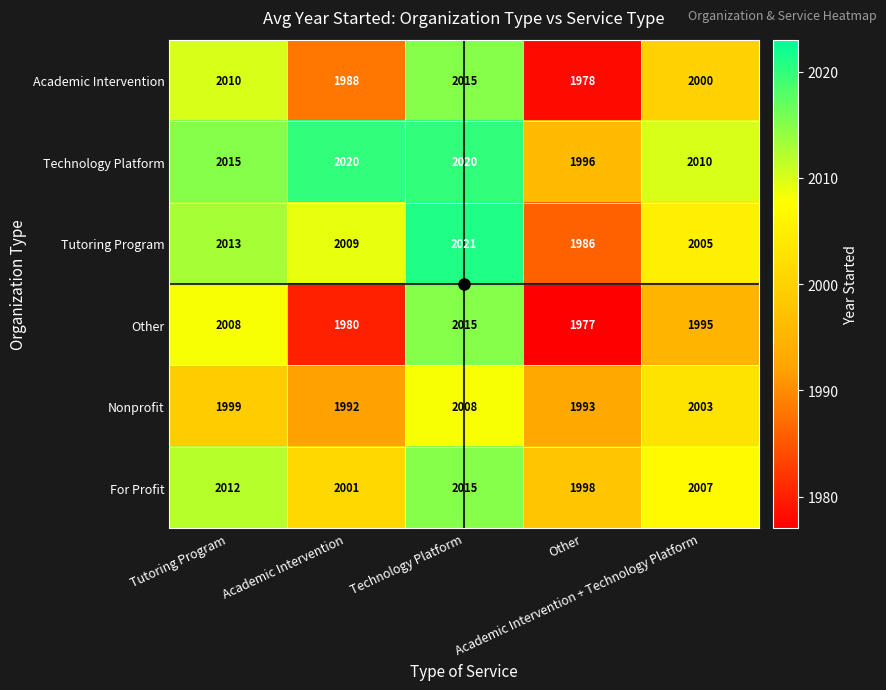

At how many categories does at least one series exceed 2014?

3